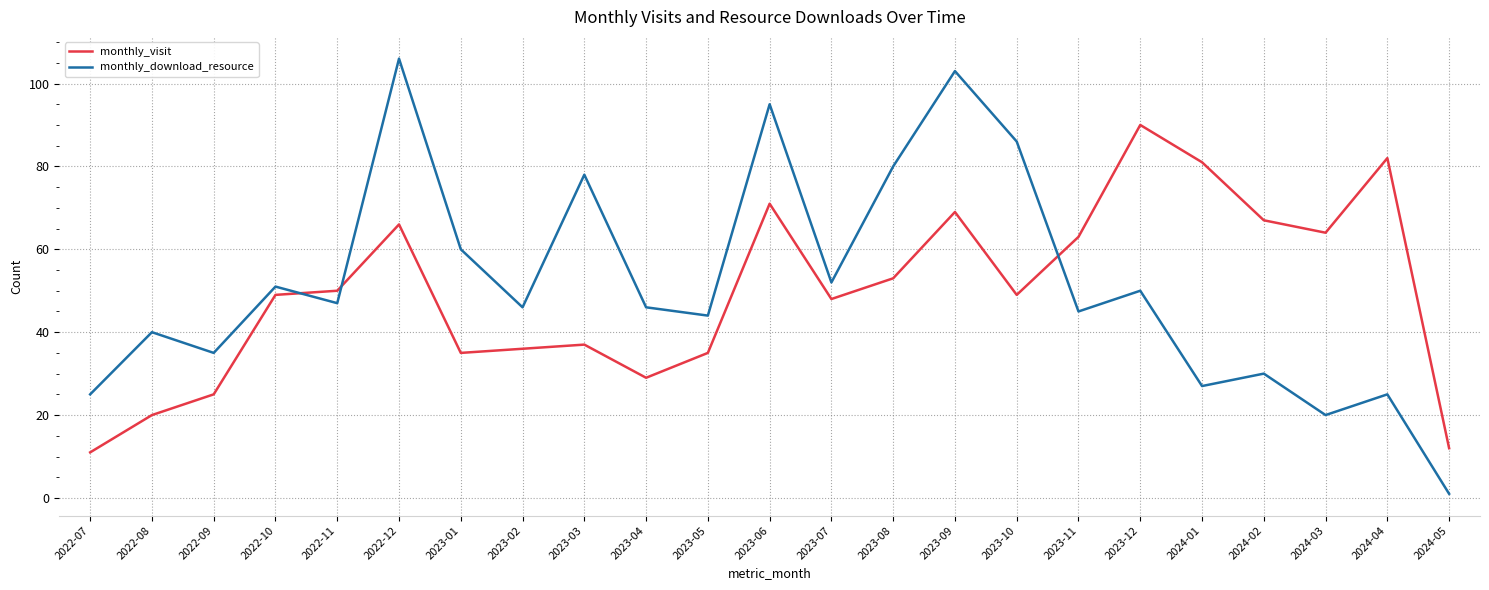

Reading left to right, list all the values displayed in this chart.

monthly_visit: 2022-07=11	2022-08=20	2022-09=25	2022-10=49	2022-11=50	2022-12=66	2023-01=35	2023-02=36	2023-03=37	2023-04=29	2023-05=35	2023-06=71	2023-07=48	2023-08=53	2023-09=69	2023-10=49	2023-11=63	2023-12=90	2024-01=81	2024-02=67	2024-03=64	2024-04=82	2024-05=12
monthly_download_resource: 2022-07=25	2022-08=40	2022-09=35	2022-10=51	2022-11=47	2022-12=106	2023-01=60	2023-02=46	2023-03=78	2023-04=46	2023-05=44	2023-06=95	2023-07=52	2023-08=80	2023-09=103	2023-10=86	2023-11=45	2023-12=50	2024-01=27	2024-02=30	2024-03=20	2024-04=25	2024-05=1